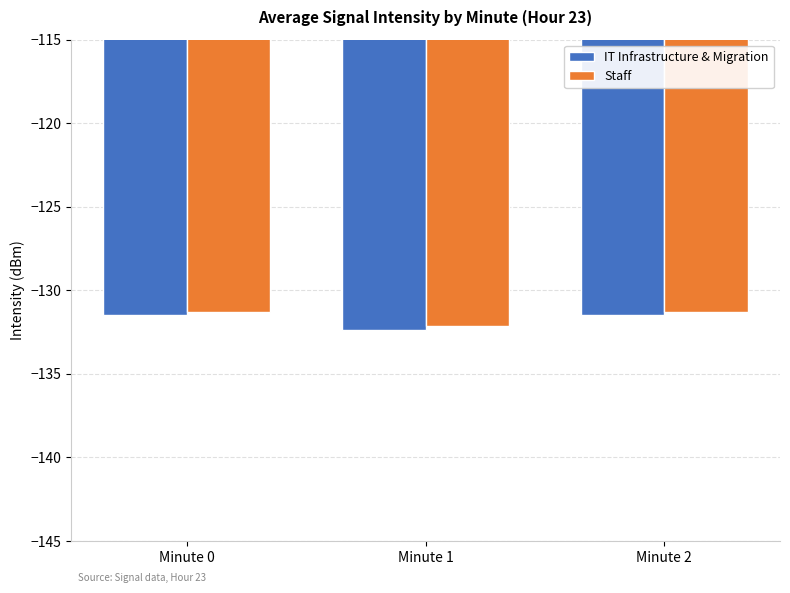

What value does the Staff series have at Minute 1?

-132.1